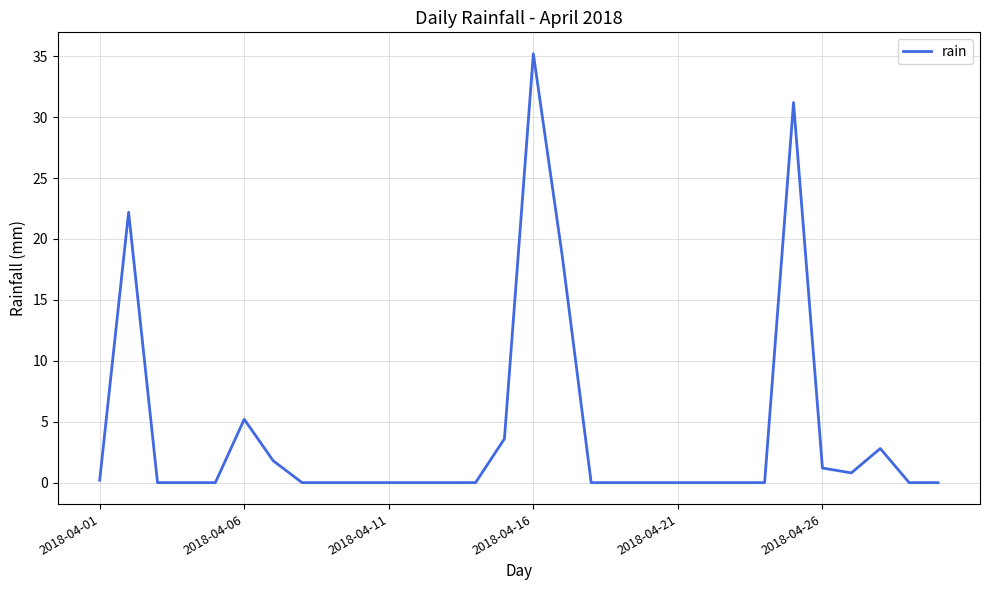

How many lines are shown in the chart?

1